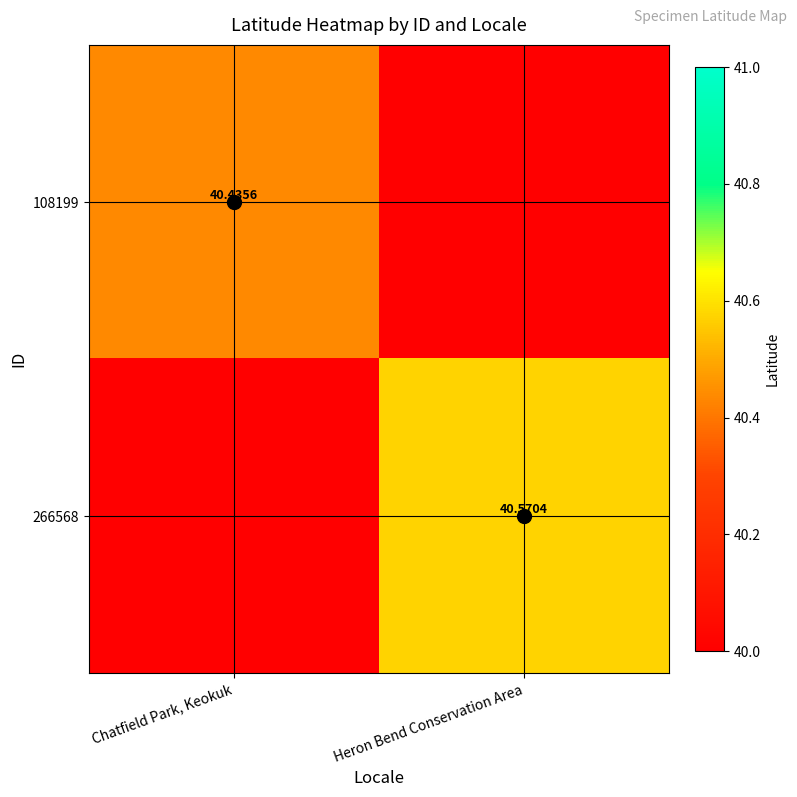

Is the value of 108199 at Chatfield Park, Keokuk greater than the value of 266568 at Heron Bend Conservation Area?

No